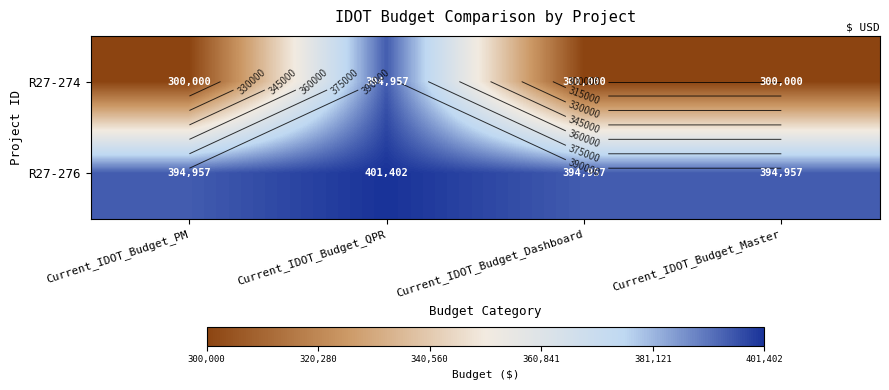

How many data points does each series have?

4